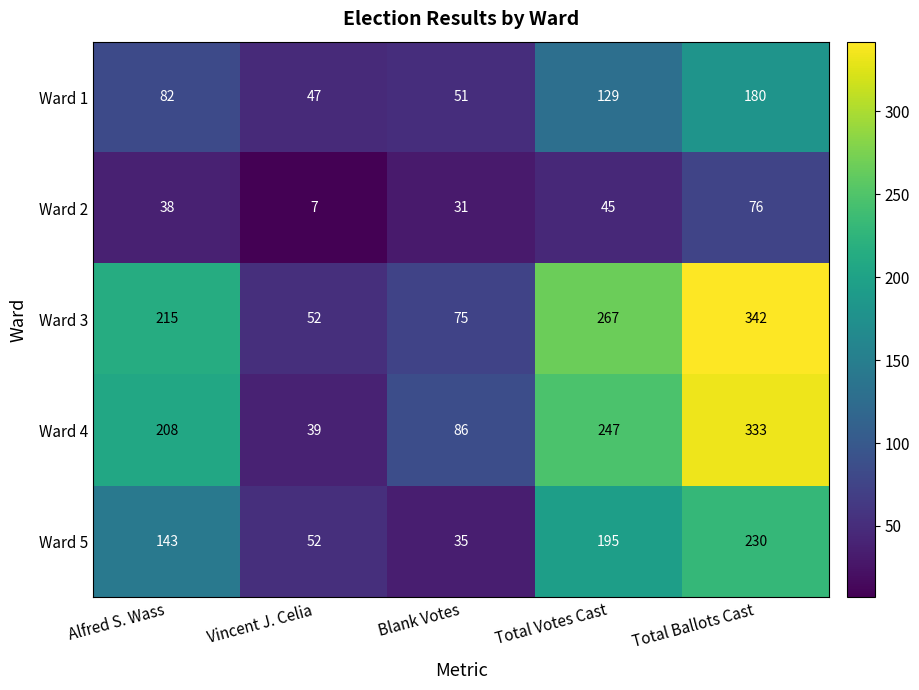

What is the total value across all series at Blank Votes?

278